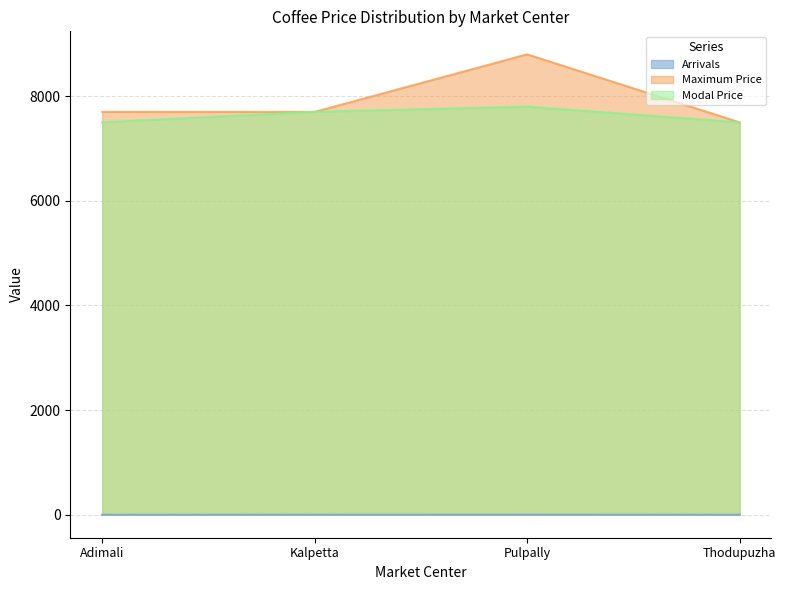

Which has a higher value, Kalpetta or Adimali?

Kalpetta